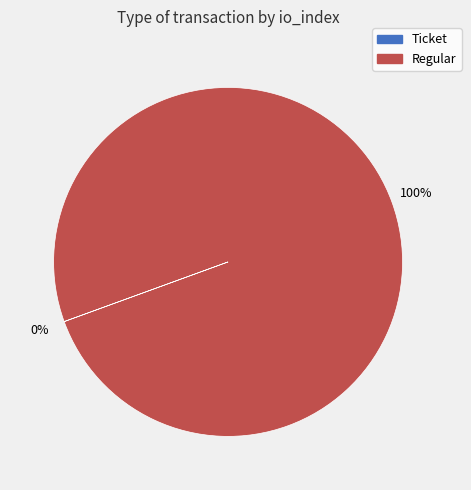

What percentage is the Regular slice, to the nearest percent?

100%